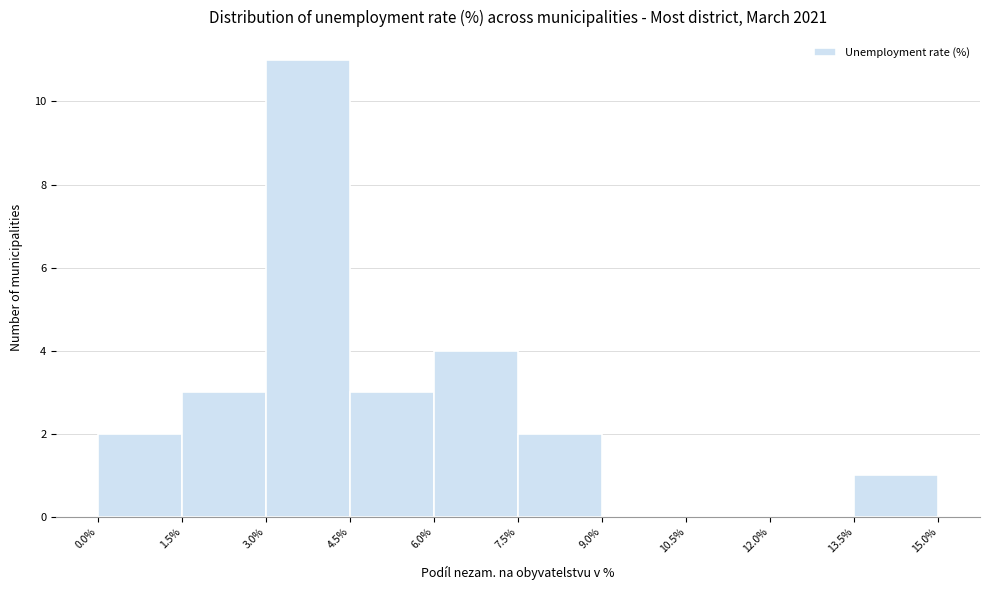

Reading left to right, transcribe this chart: for each bar, give the range it covers on the x-axis and its height. The values are not printed on the chart, so give them approximately, as read against the axis.

0.0% to 1.5%: 2
1.5% to 3.0%: 3
3.0% to 4.5%: 11
4.5% to 6.0%: 3
6.0% to 7.5%: 4
7.5% to 9.0%: 2
9.0% to 10.5%: 0
10.5% to 12.0%: 0
12.0% to 13.5%: 0
13.5% to 15.0%: 1